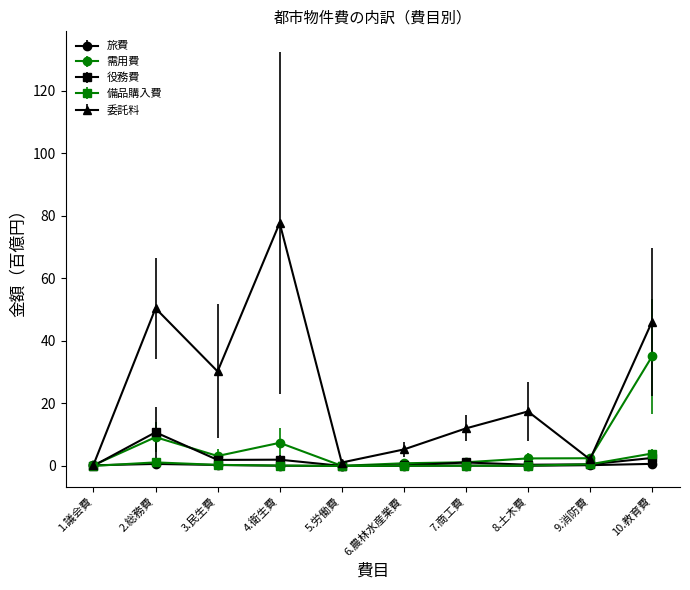

What is the value of the 委託料 point at the 7th from the left?

12.0